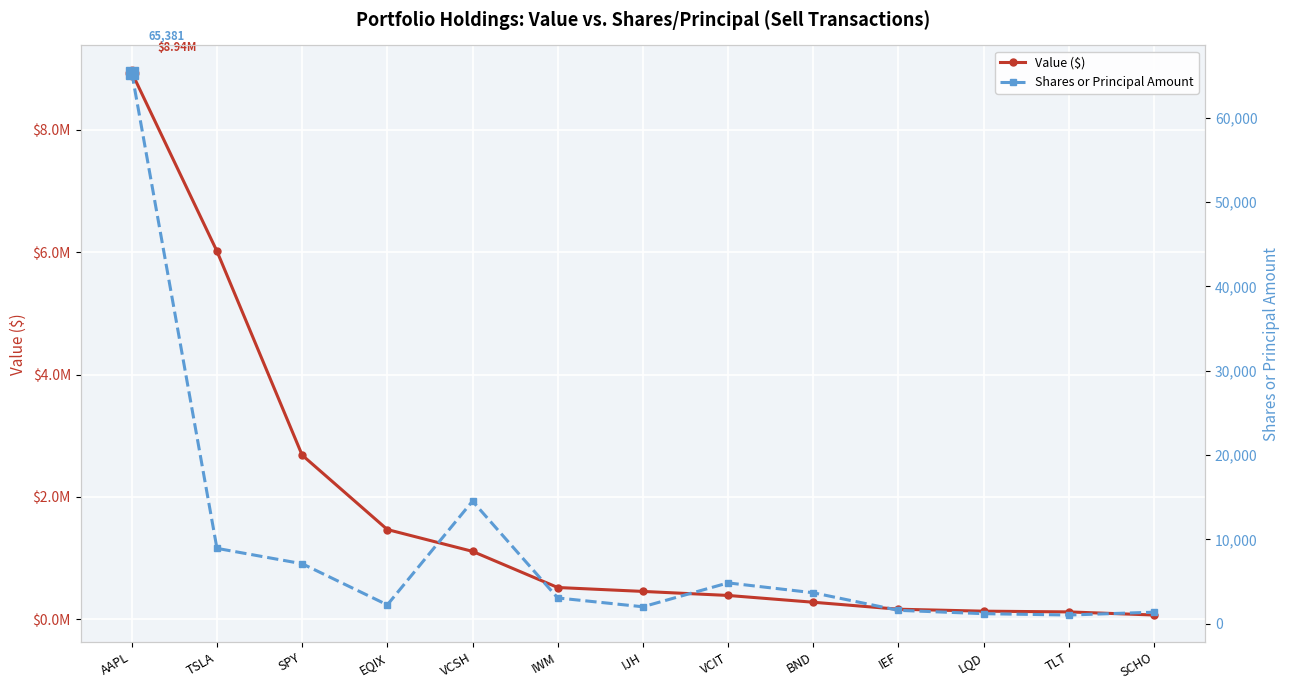

Where does the Value ($) series first go above 453000?

AAPL